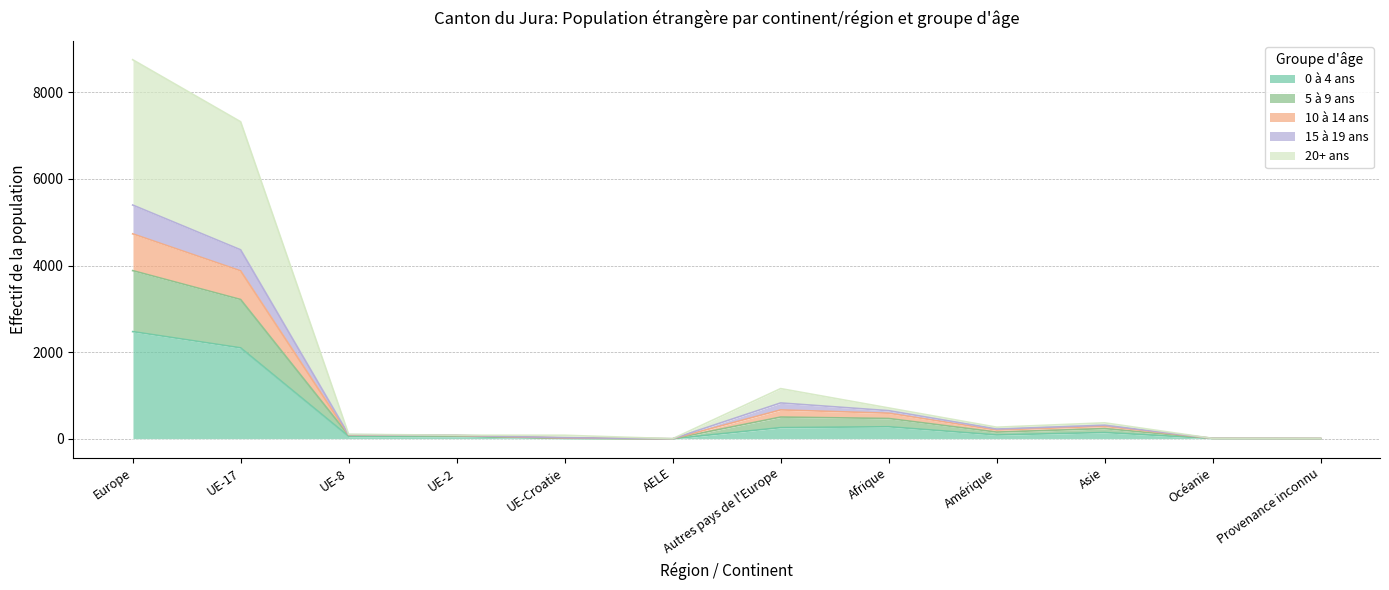

How many lines are shown in the chart?

5